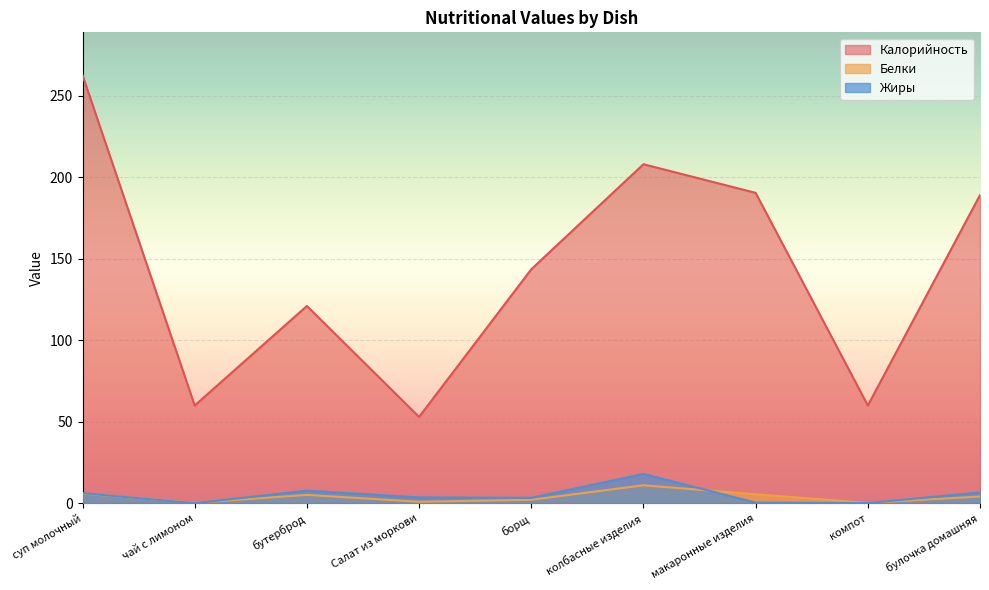

Is the value of Жиры at чай с лимоном greater than the value of Калорийность at колбасные изделия?

No